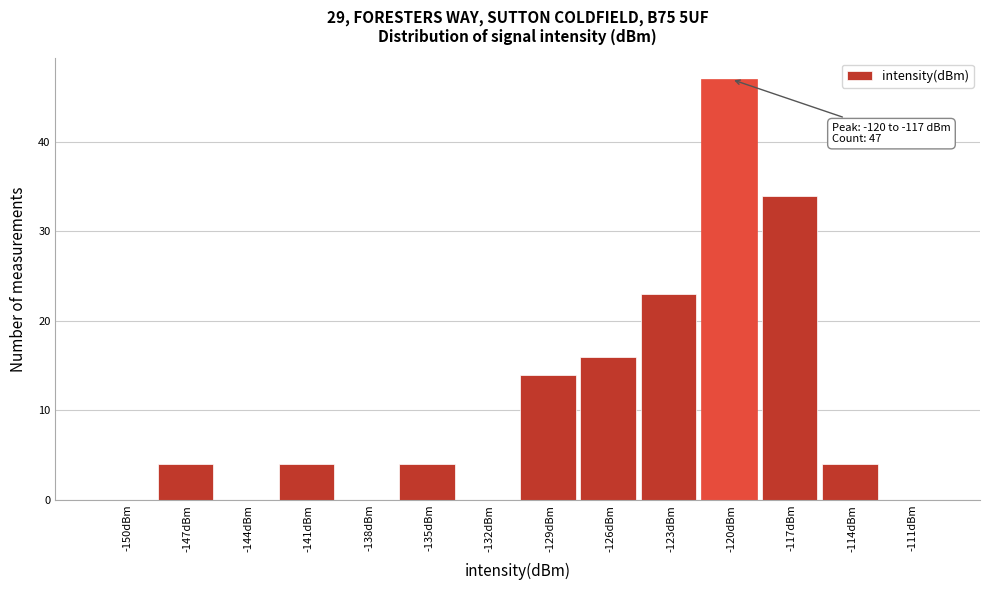

Reading left to right, transcribe all the data shown in this chart.

-150dBm=0	-147dBm=4	-144dBm=0	-141dBm=4	-138dBm=0	-135dBm=4	-132dBm=0	-129dBm=14	-126dBm=16	-123dBm=23	-120dBm=47	-117dBm=34	-114dBm=4	-111dBm=0